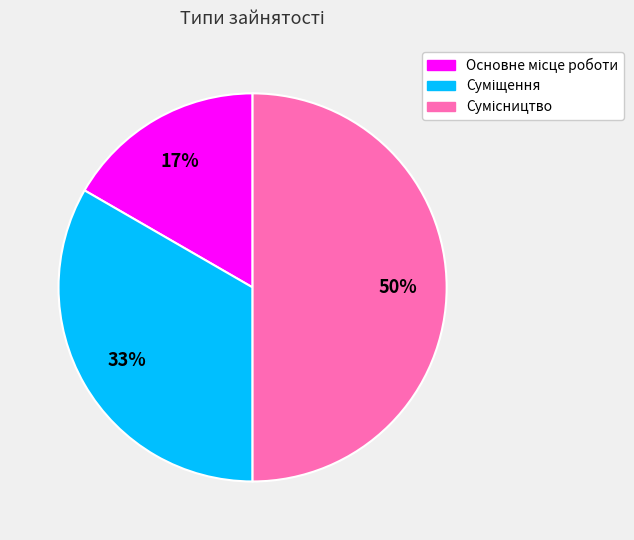

To the nearest percent, what is the difference between the largest and smallest slice percentages?

33%